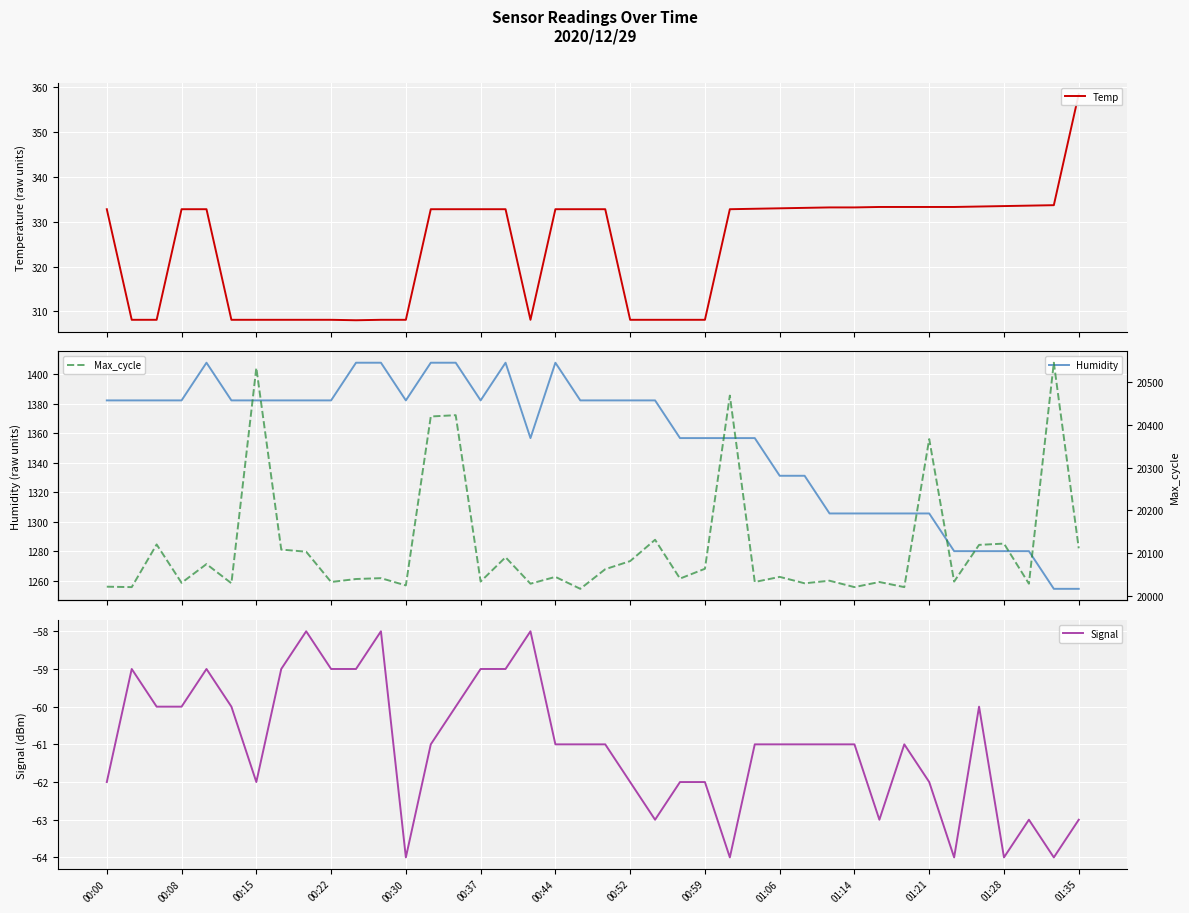

List the series in order of their peak value, lowest first.

Signal, Temp, Humidity, Max_cycle